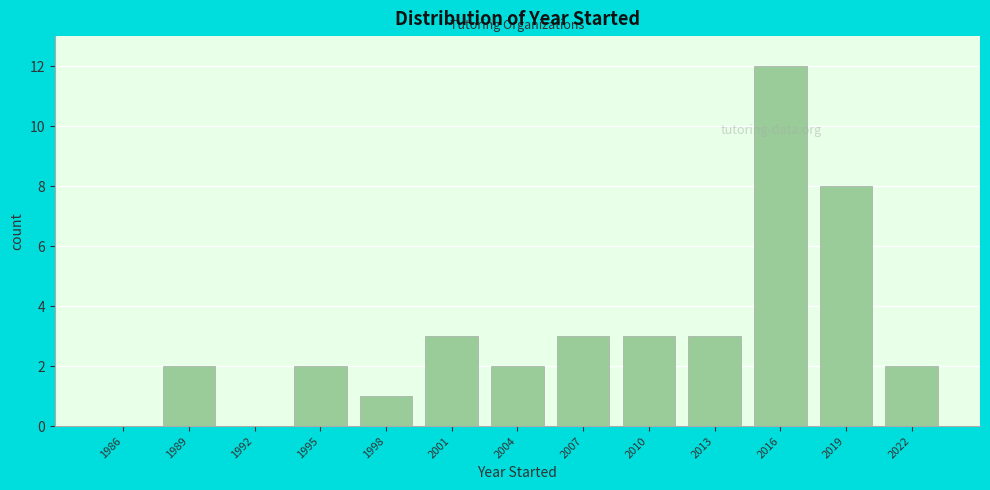

Reading left to right, list all the values displayed in this chart.

1986=0	1989=2	1992=0	1995=2	1998=1	2001=3	2004=2	2007=3	2010=3	2013=3	2016=12	2019=8	2022=2